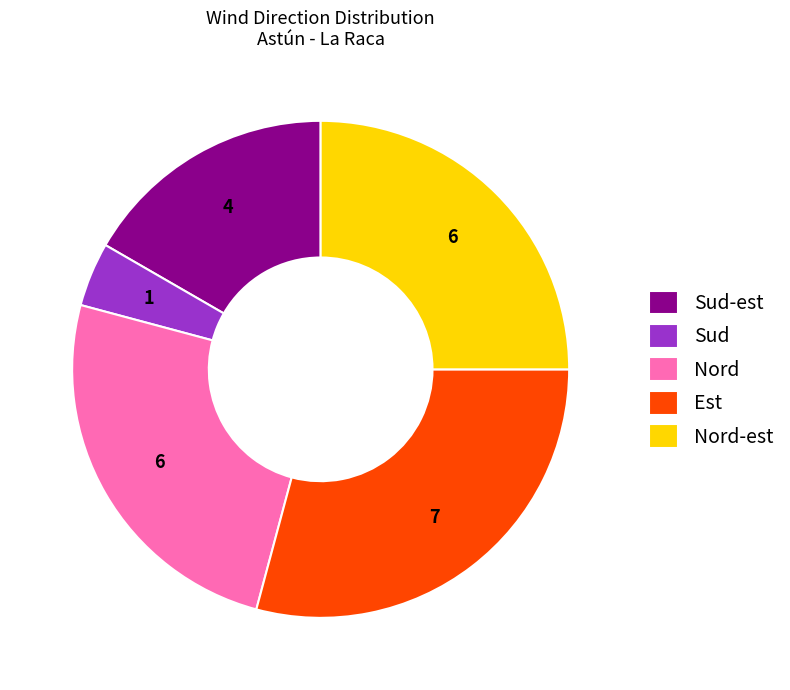

Between Est and Sud, which is larger?

Est